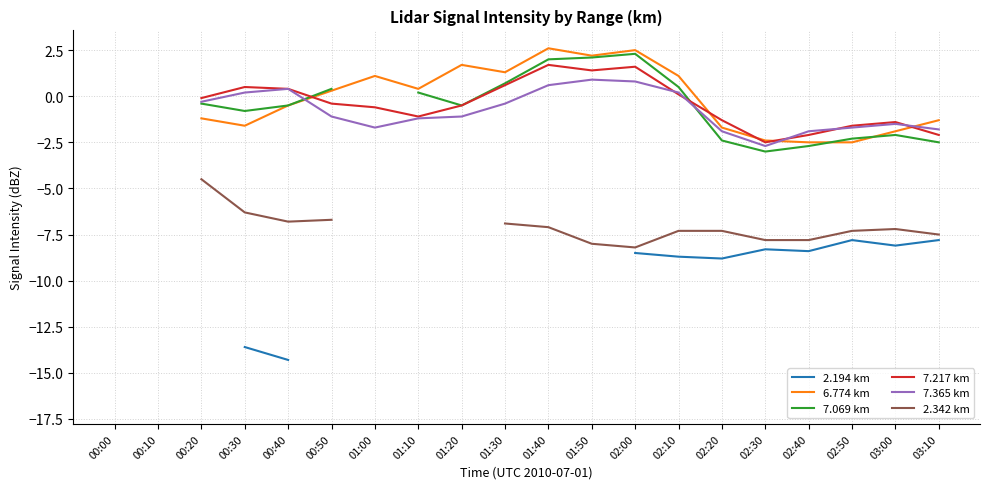

How many interior local peaks does the 7.365 km series have?

3